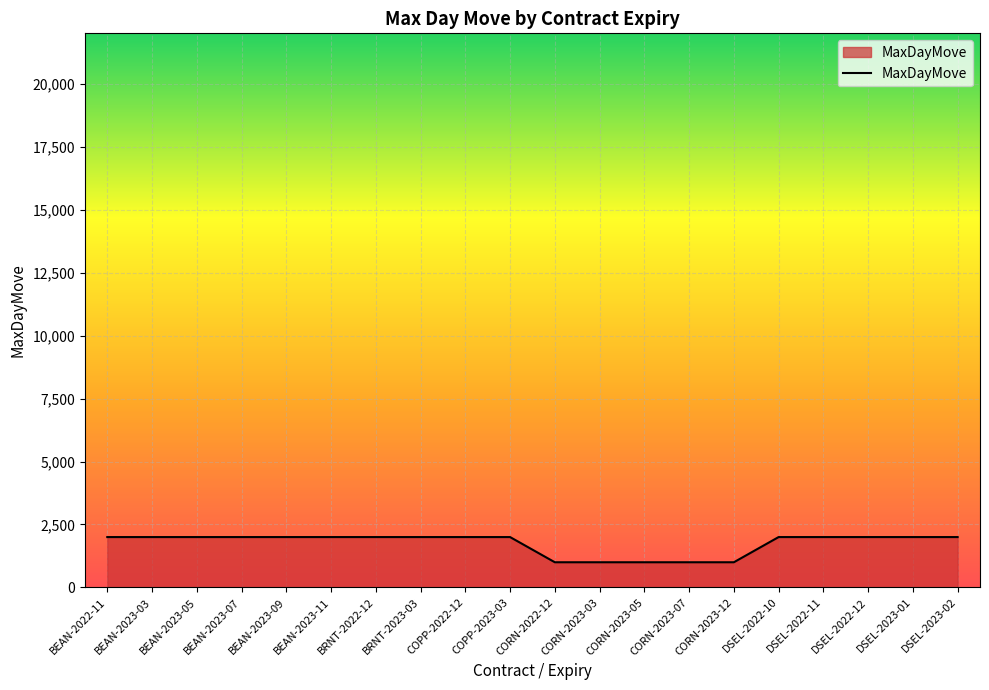

What is the minimum value shown in the chart?

1000